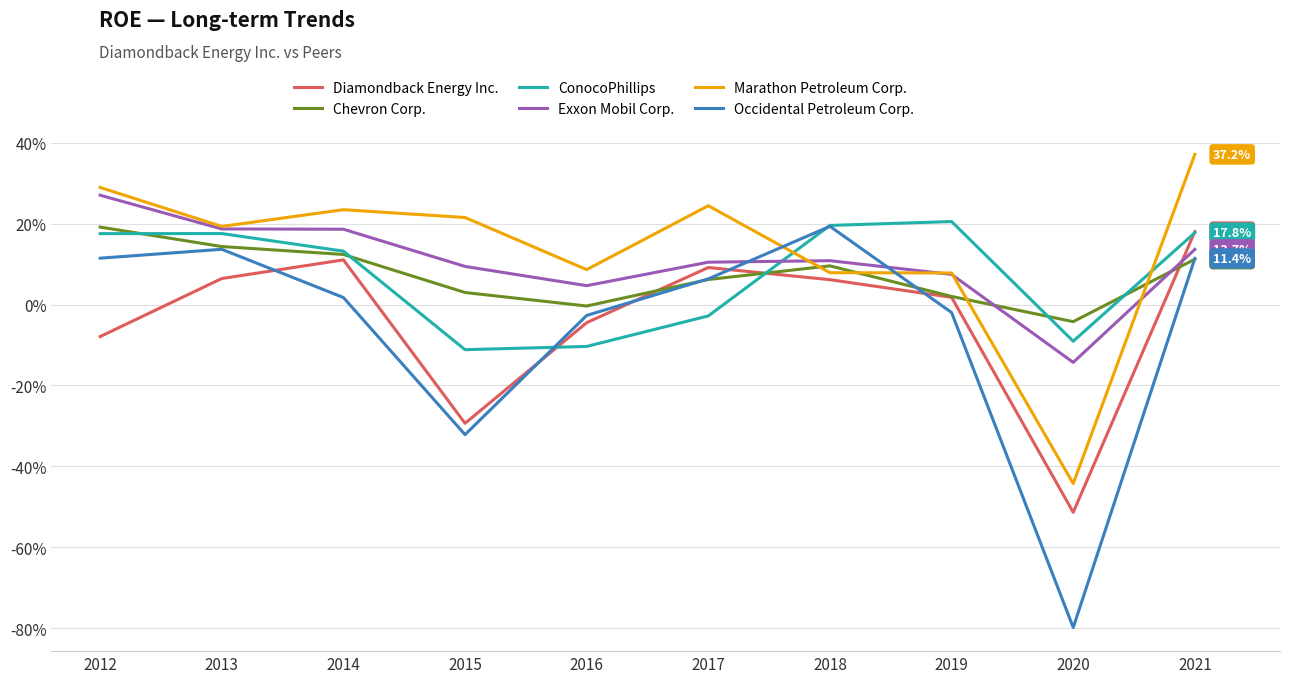

Does the chart display data point markers on the line(s)?

No